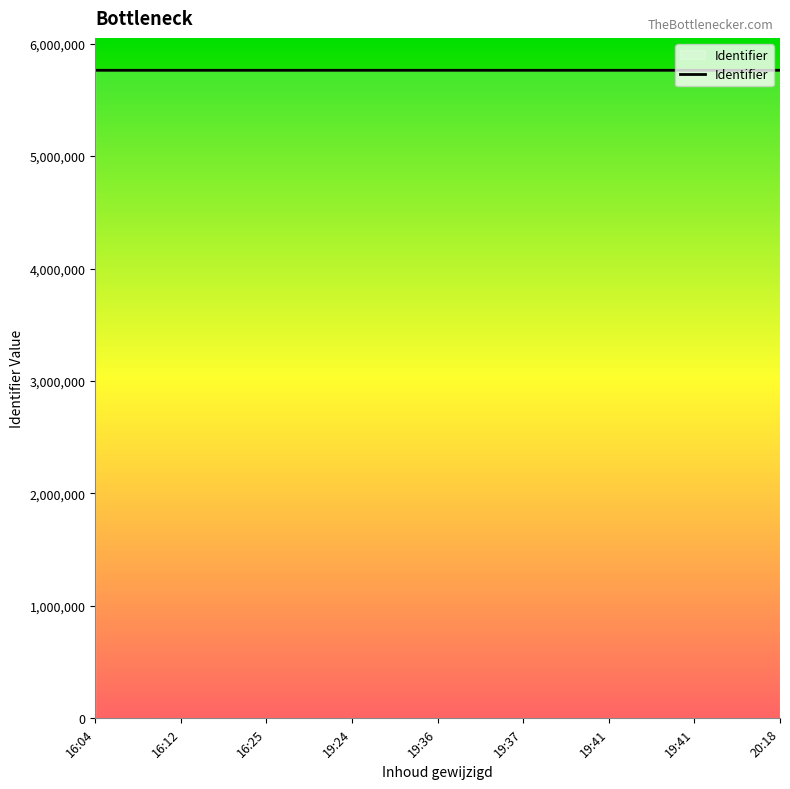

How many lines are shown in the chart?

1